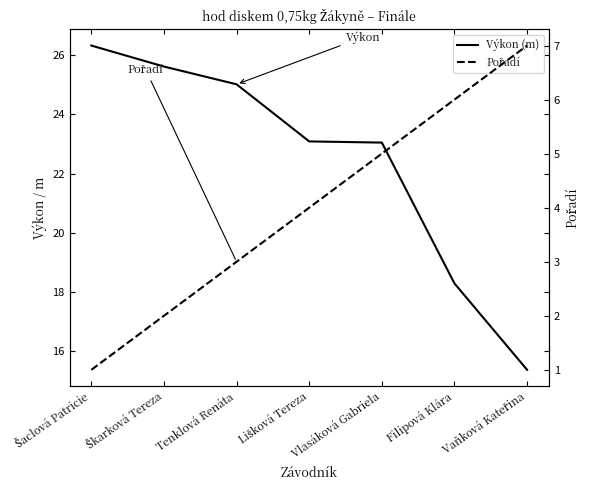

True or false: Pořadí has more than 0 interior local peaks.

False